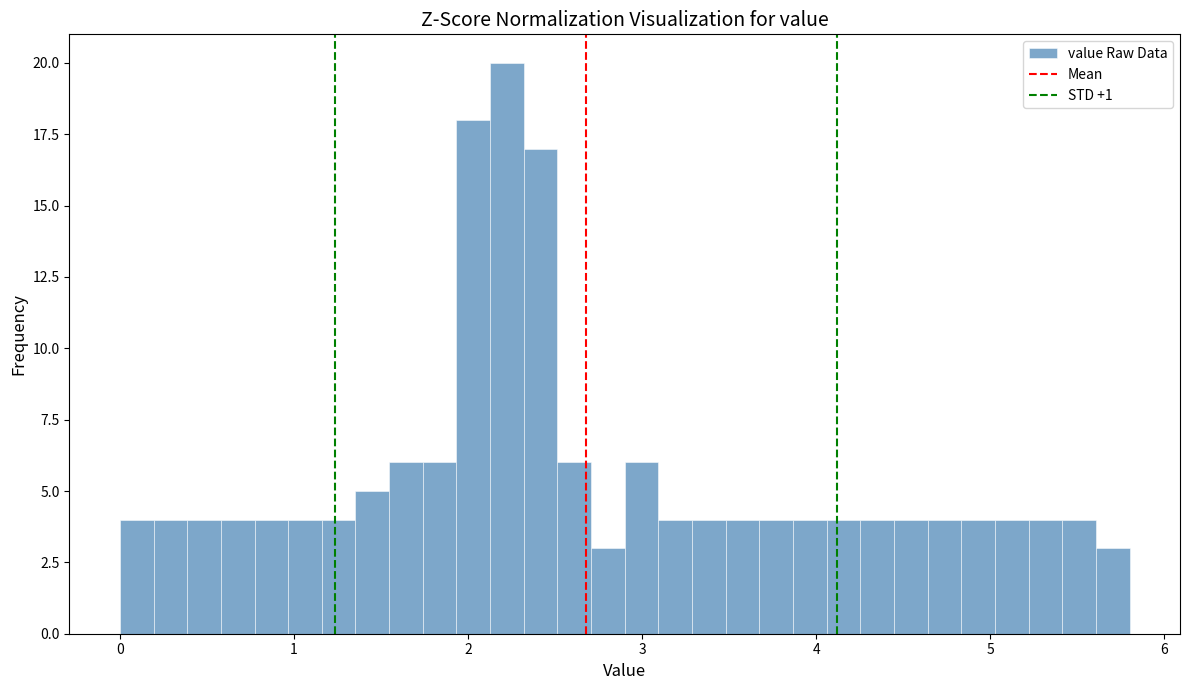

Around what value on the x-axis is the tallest bar? Give the approximate position of its centre, as read against the axis.

2.2